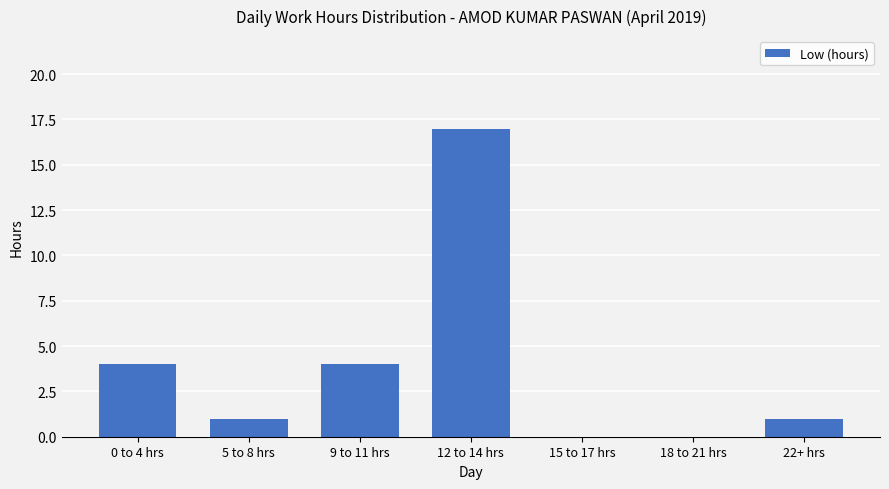

Count the number of categories in the chart.

7